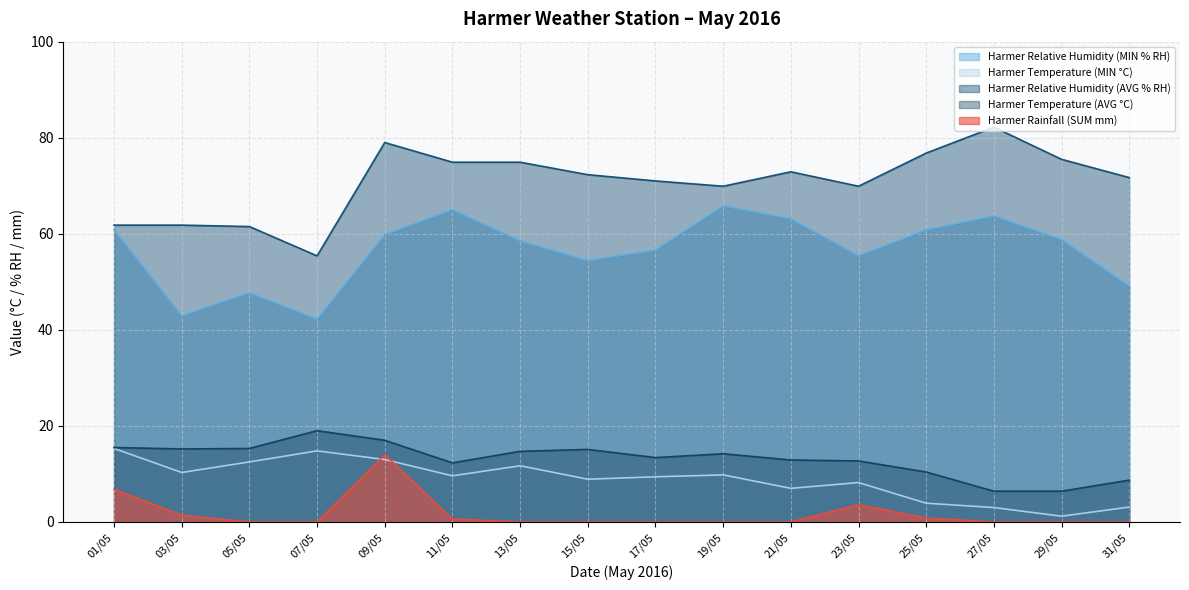

Rank the categories by Harmer Relative Humidity (AVG % RH) value from highest to lowest.

27/05, 09/05, 25/05, 29/05, 11/05, 13/05, 21/05, 15/05, 31/05, 17/05, 19/05, 23/05, 01/05, 03/05, 05/05, 07/05